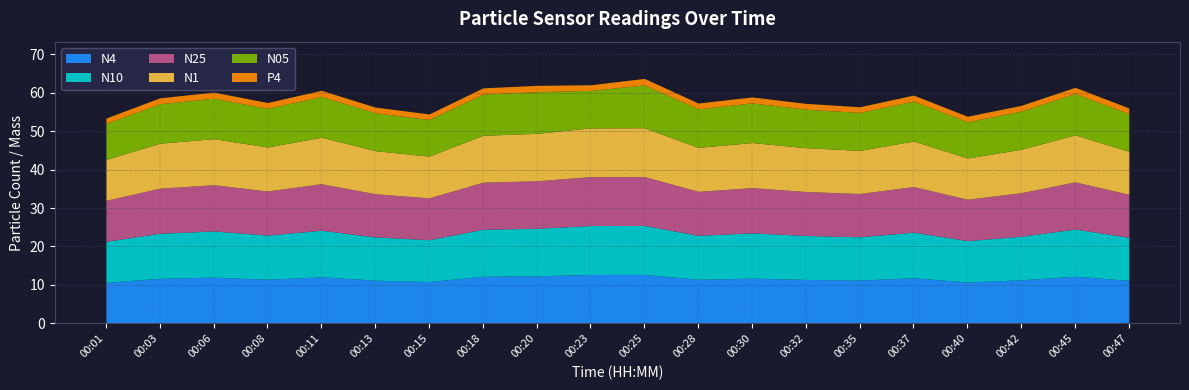

In N4, how many points are lower than both neighbors (excluding endpoints)?

5